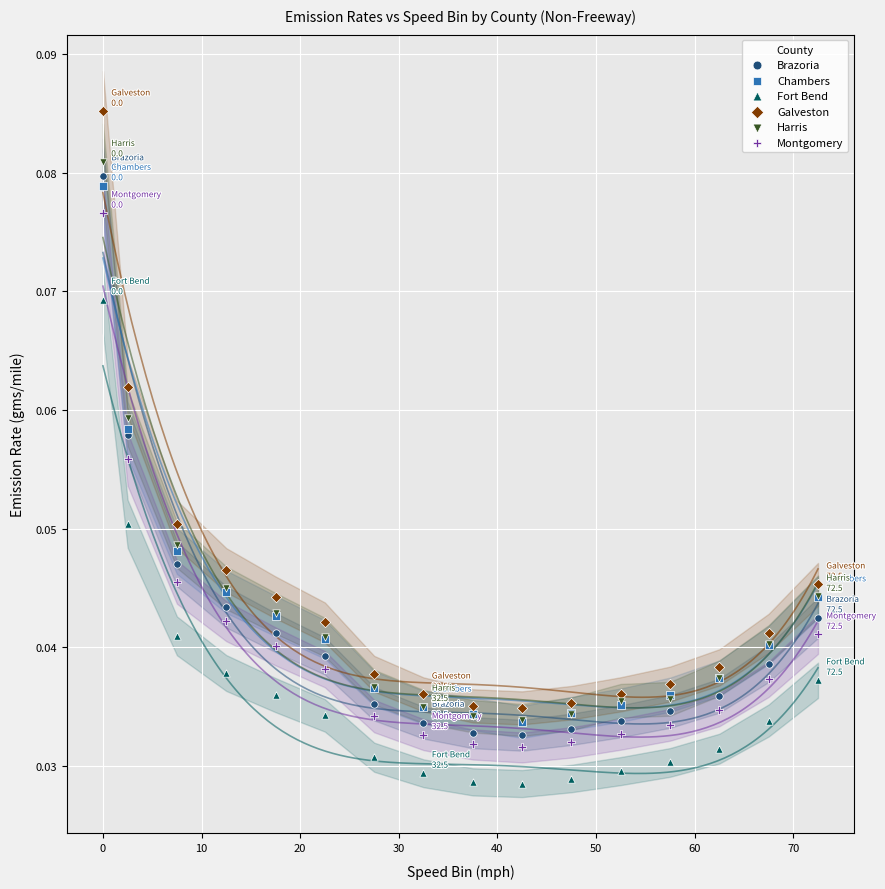

What are all the series names shown in the legend?

Brazoria, Chambers, Fort Bend, Galveston, Harris, Montgomery